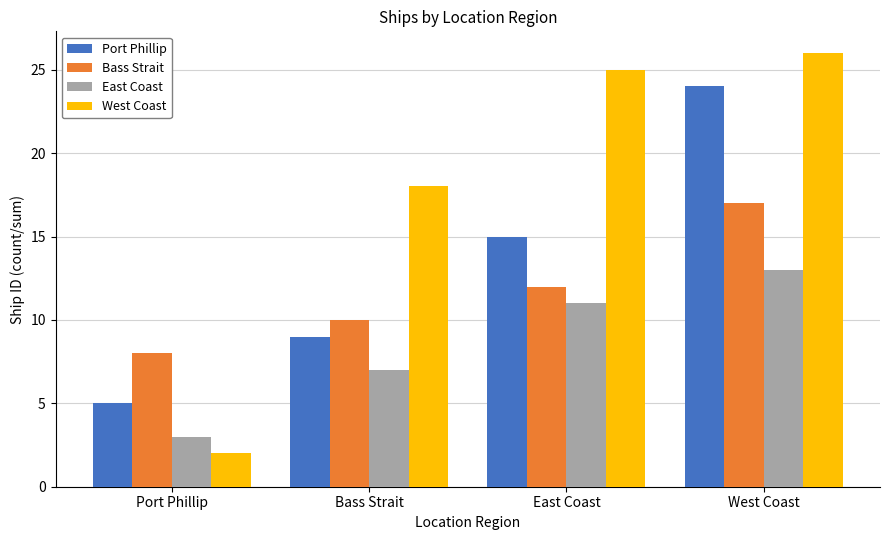

What is the minimum value shown in the chart?

2